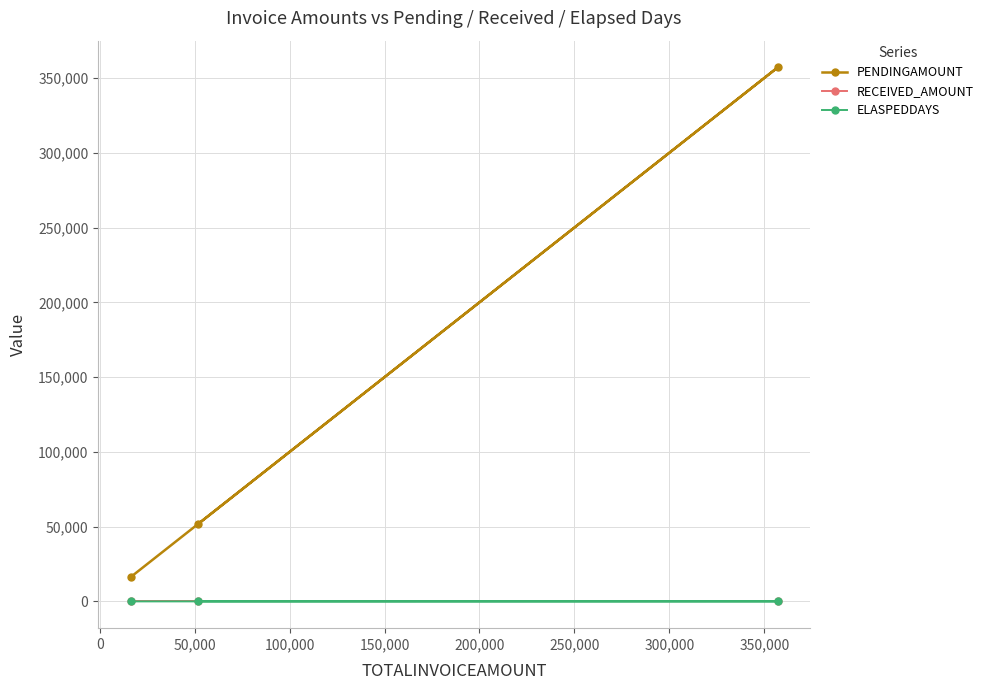

What is the difference between the second highest and minimum values in the ELASPEDDAYS series?

43